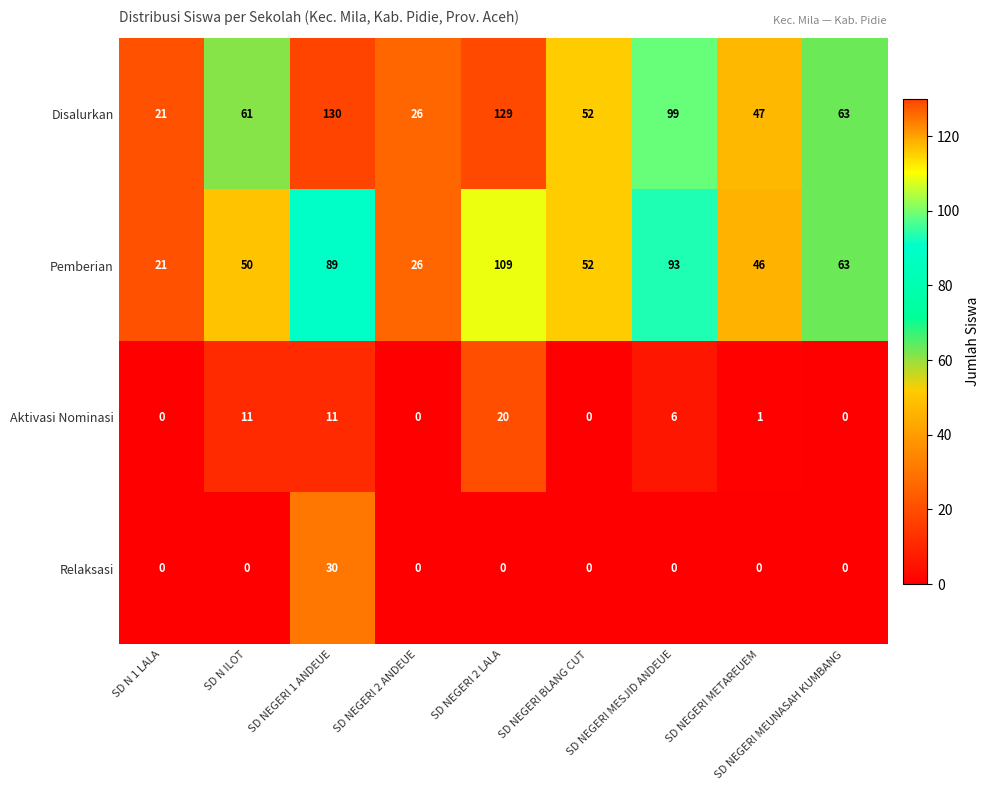

Rank the series at SD N ILOT from lowest to highest value.

Relaksasi, Aktivasi Nominasi, Pemberian, Disalurkan